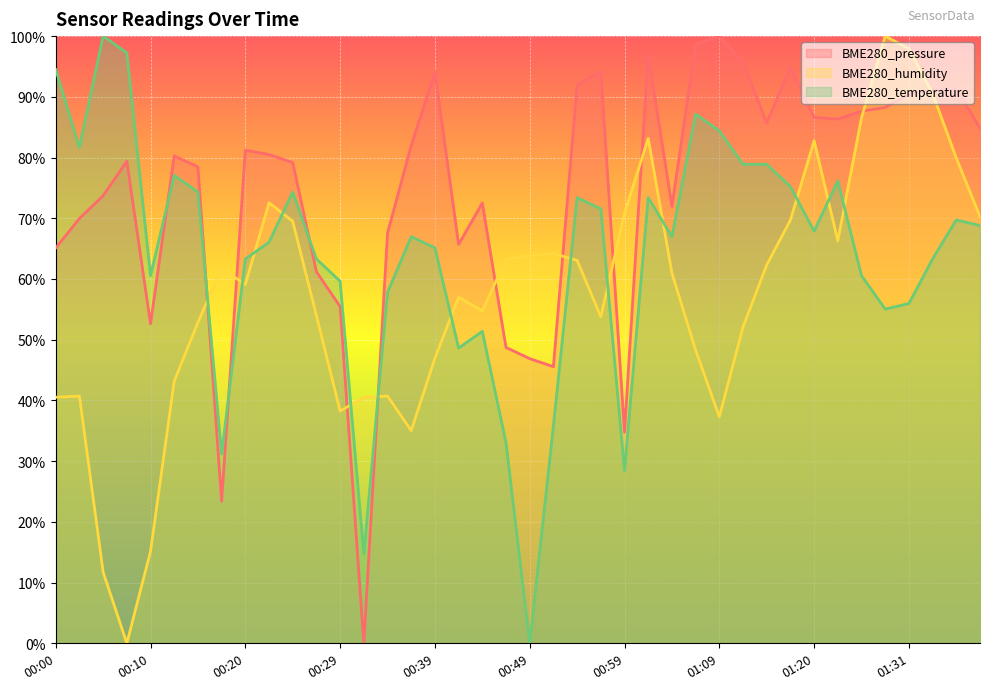

Is the value of BME280_temperature at 00:10 greater than the value of BME280_humidity at 00:59?

No